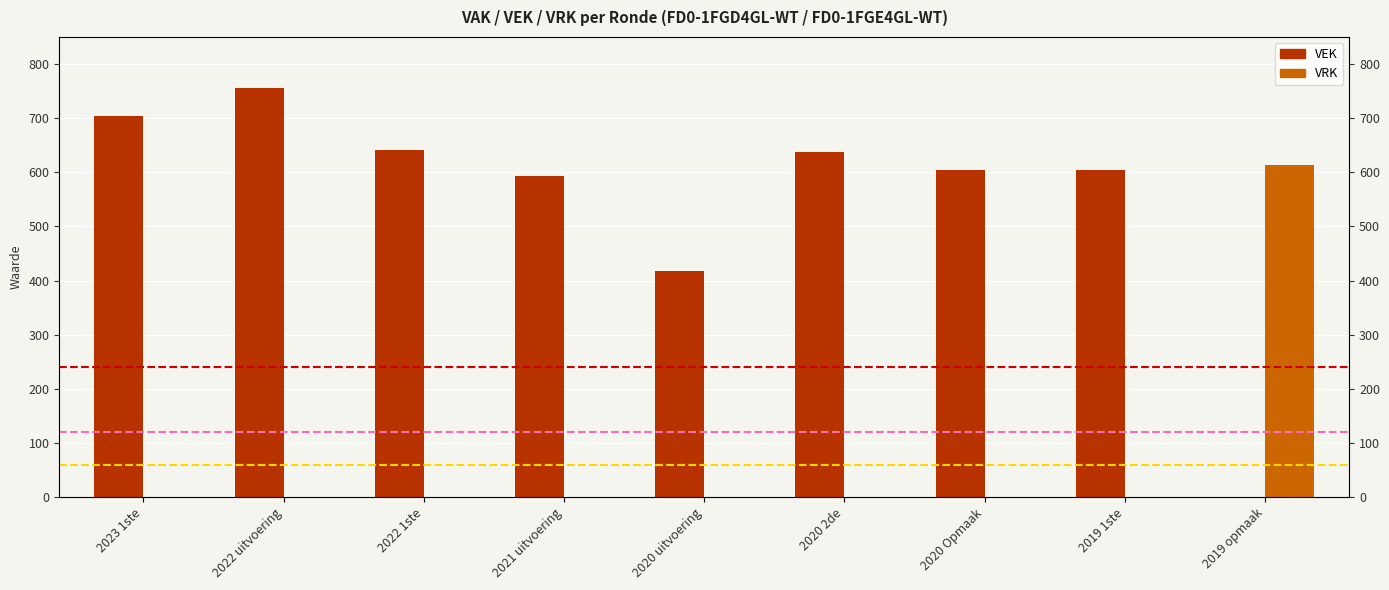

True or false: VEK has a value of 954 at 2021 uitvoering.

False